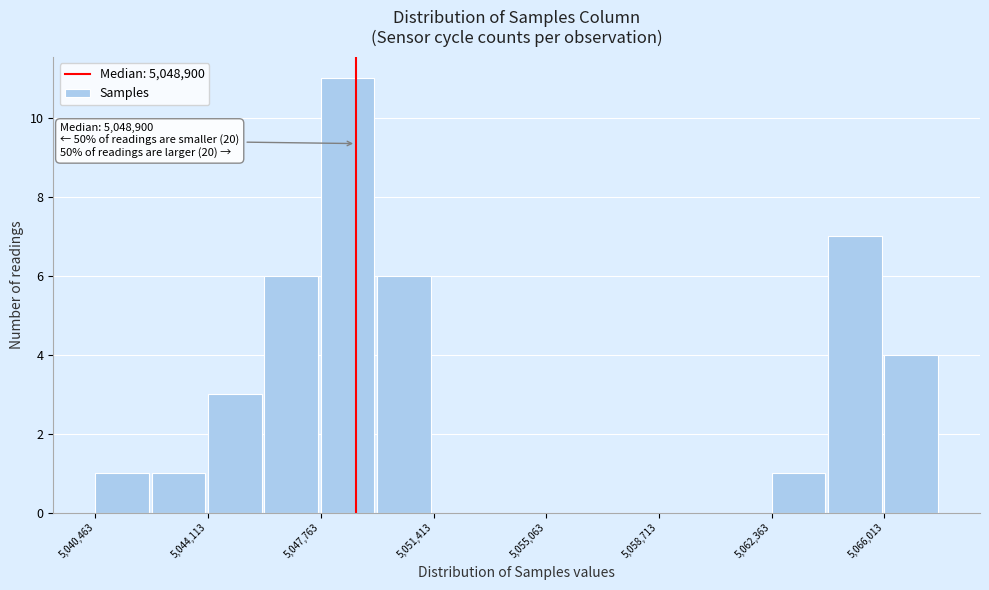

Read against the x-axis, roughly where is the centre of the tallest bar?

5048500